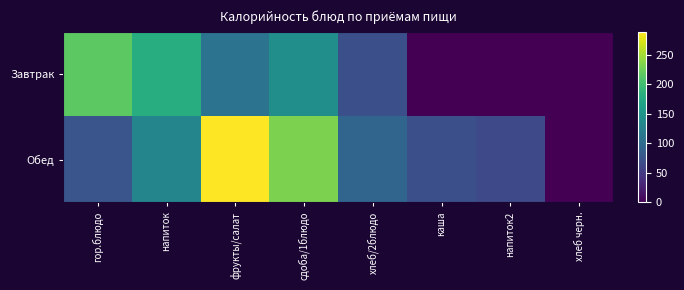

Which label corresponds to the largest value in the chart?

фрукты/салат